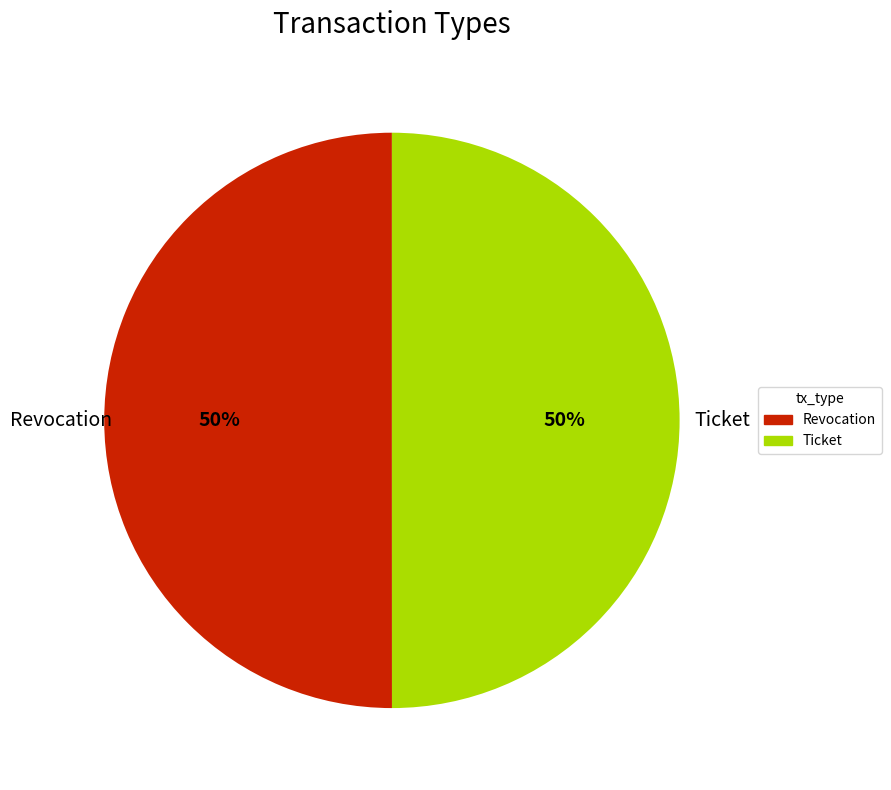

Is it true that Ticket is 50% of the pie?

True